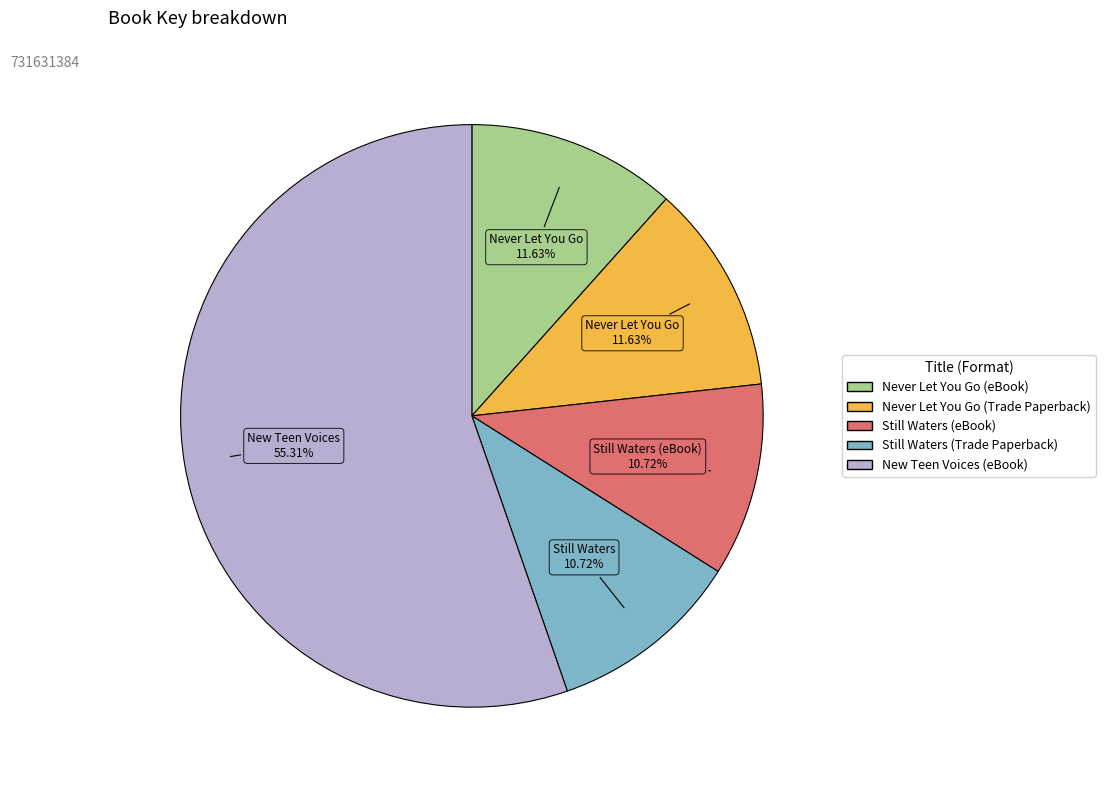

To the nearest percent, what is the difference between the largest and smallest slice percentages?

45%